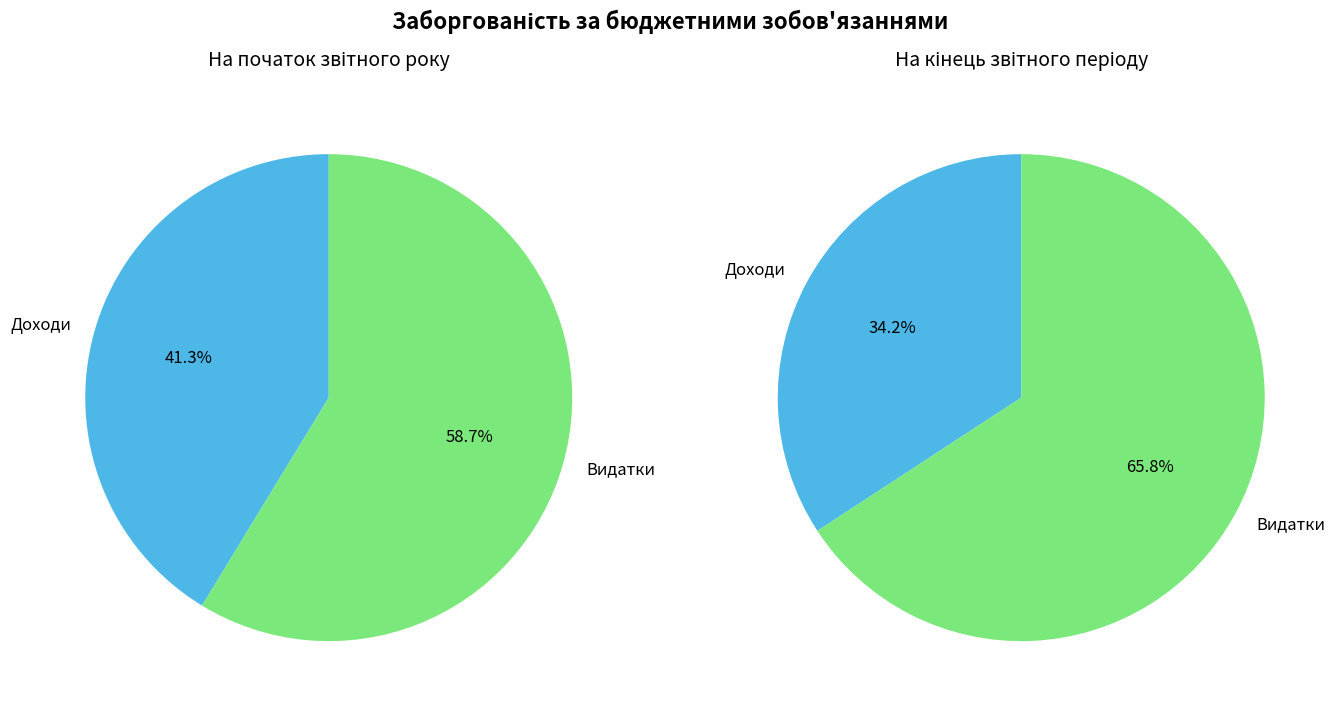

Does any single category account for the majority?

Yes